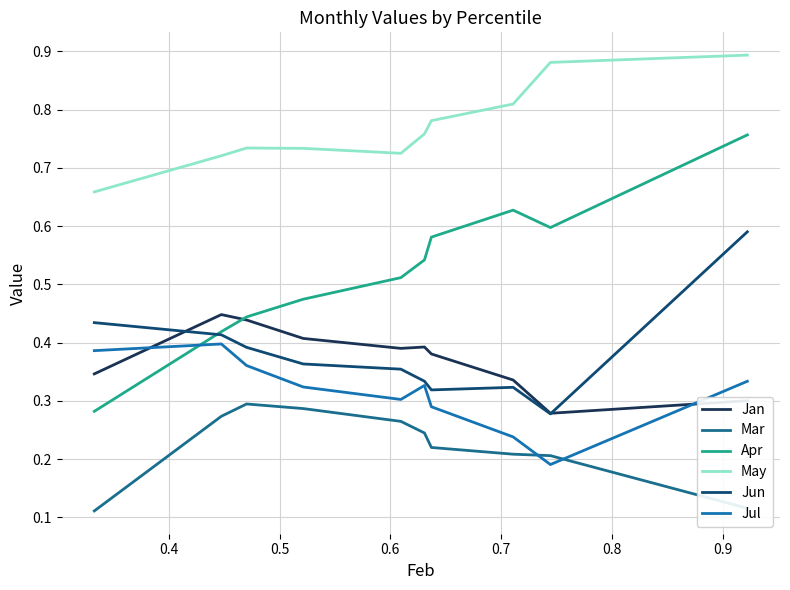

In Mar, how many points are higher than both neighbors (excluding endpoints)?

1